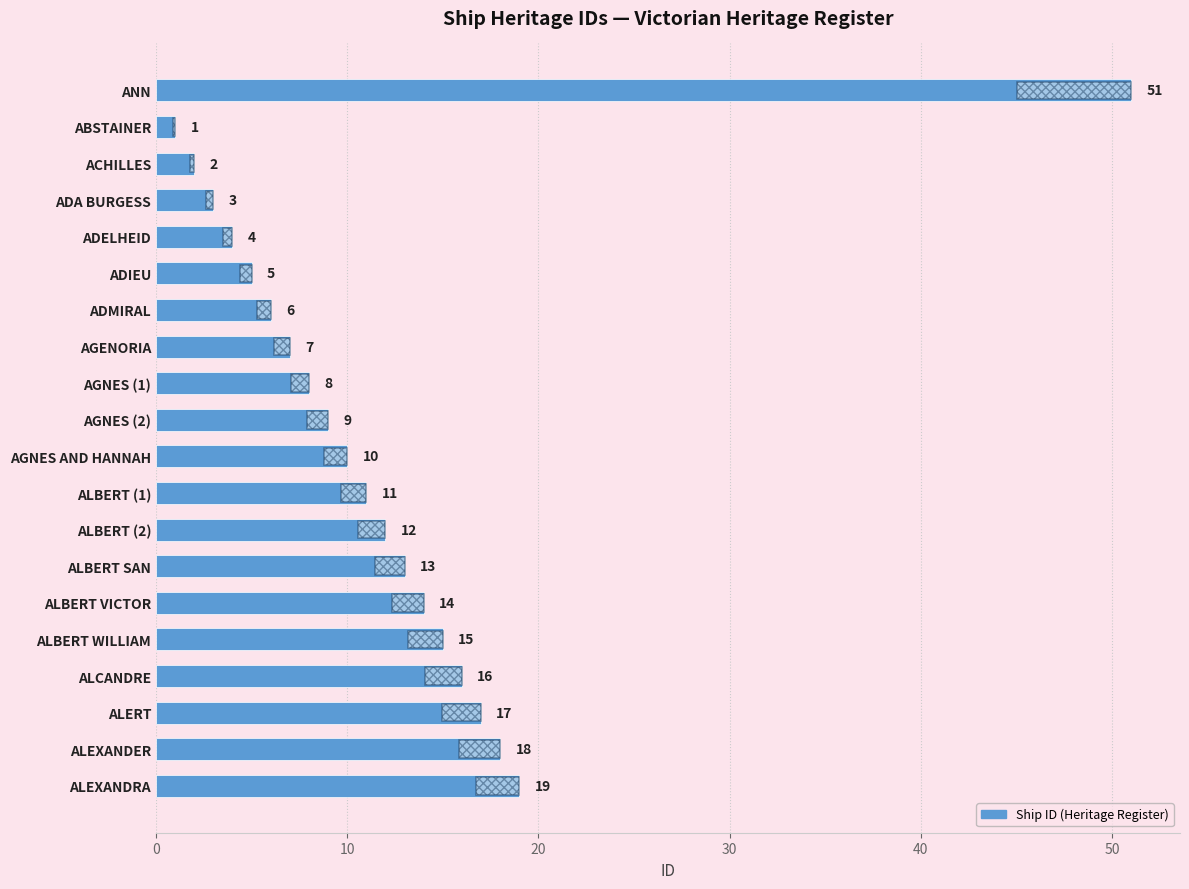

Which has a higher value, ALERT or ALBERT SAN?

ALERT